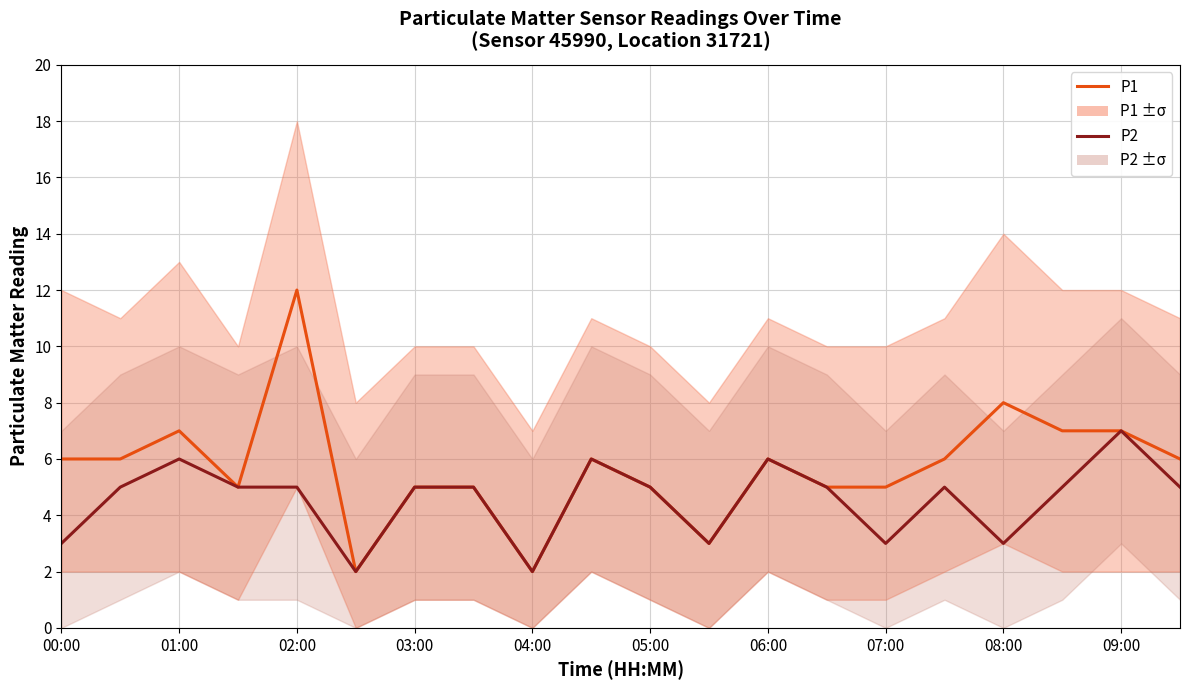

What is the minimum value shown in the chart?

2